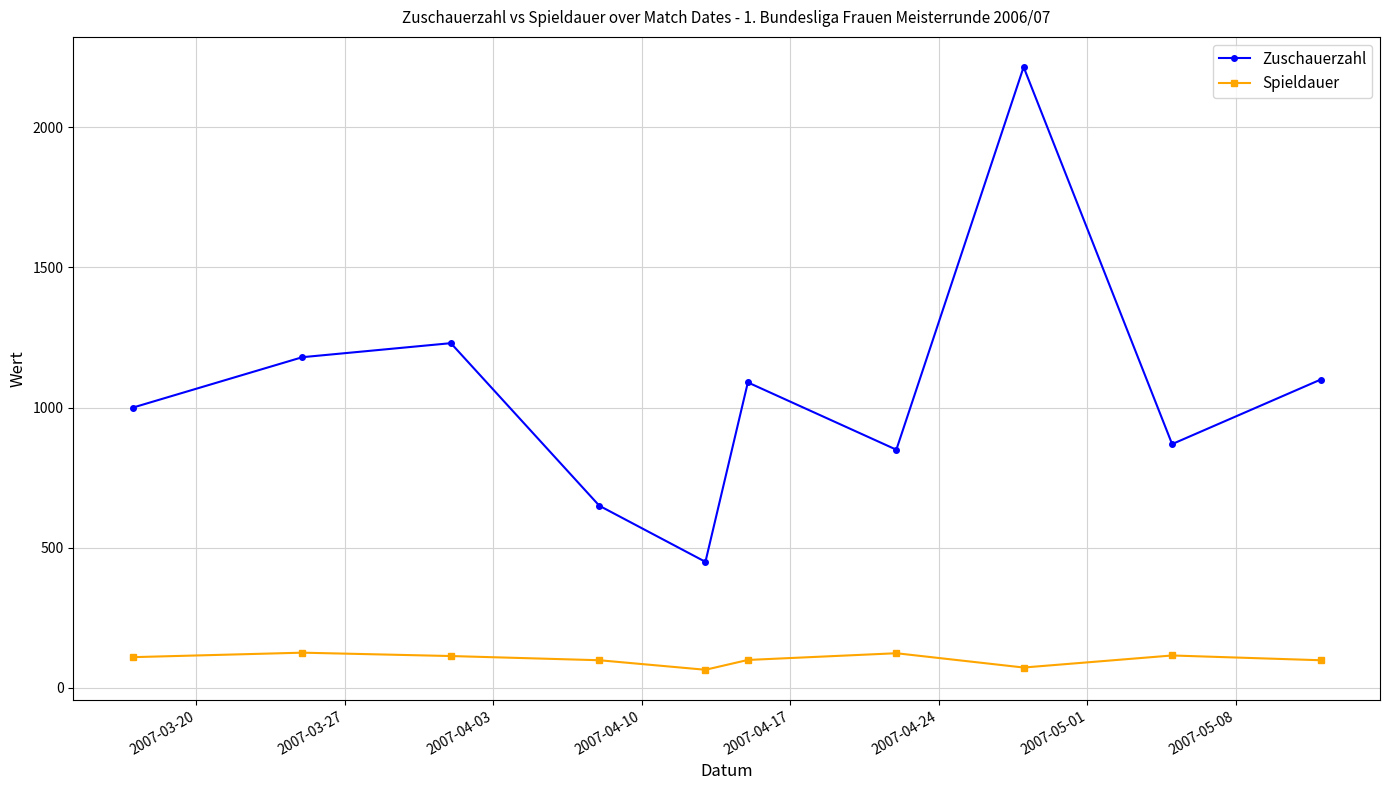

What is the sum of all Zuschauerzahl values?

10635